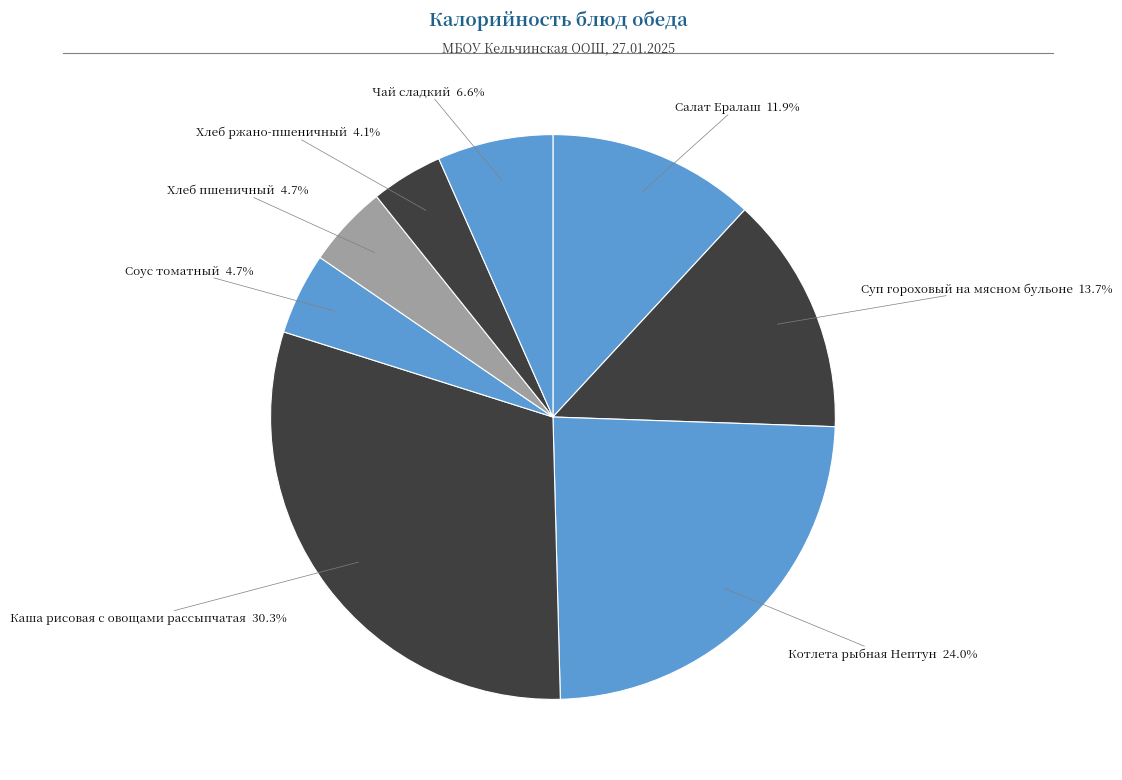

How many slices are in this pie chart?

8